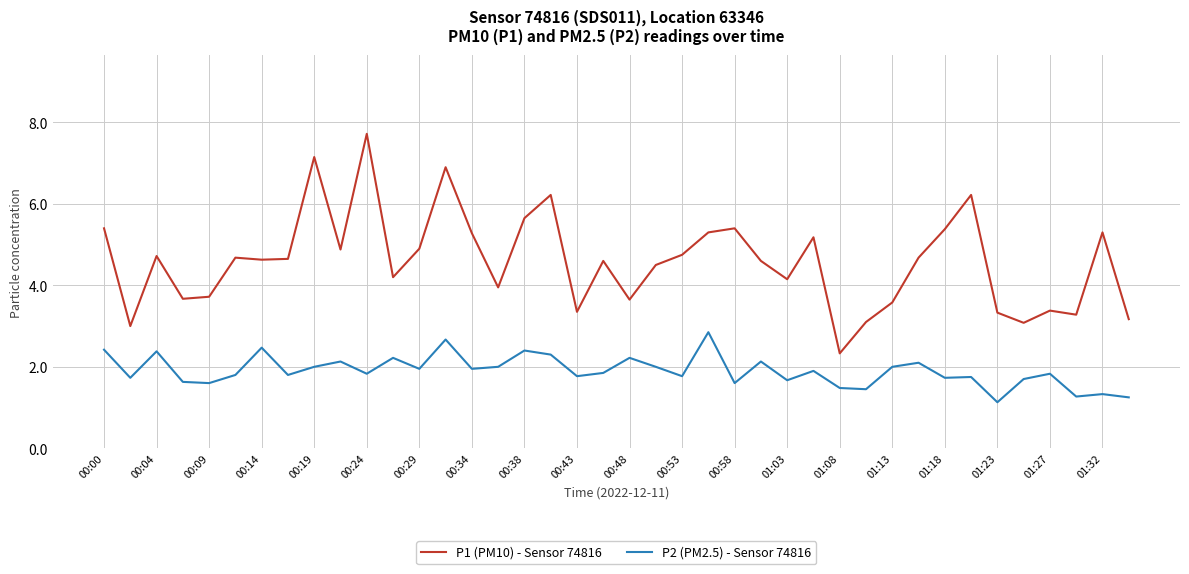

Which series has the widest spread of values?

P1 (PM10) - Sensor 74816